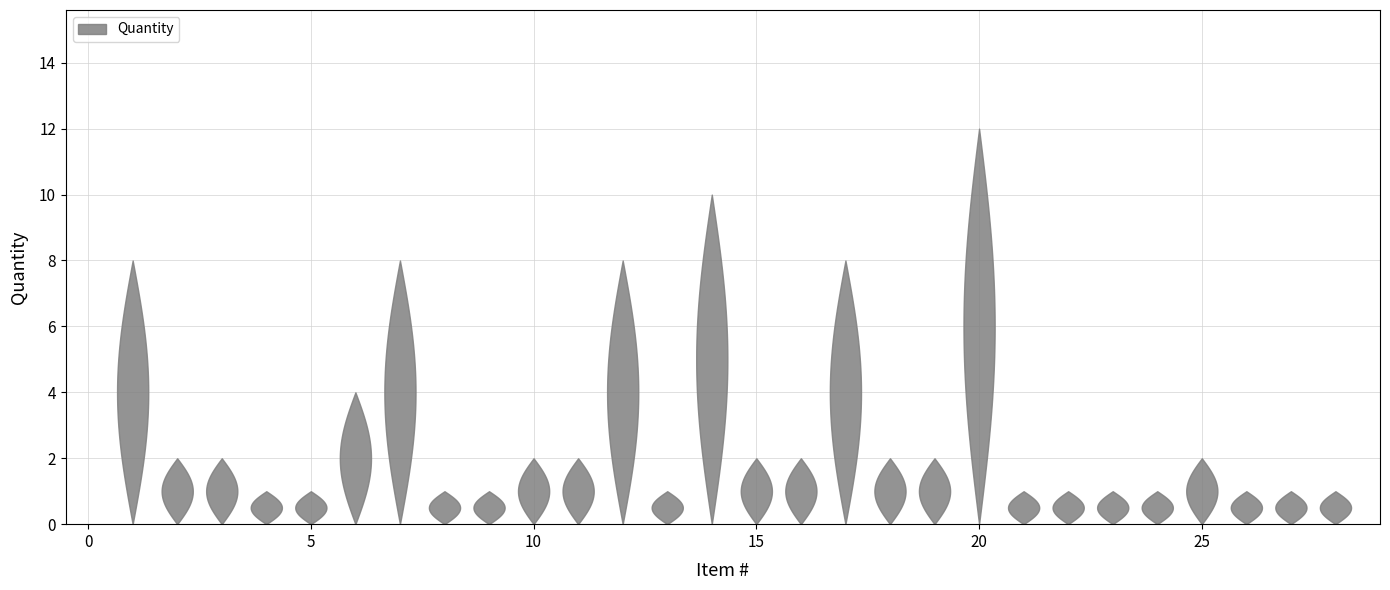

Reading right to left, extract all data points from this chart.

28=1	27=1	26=1	25=2	24=1	23=1	22=1	21=1	20=12	19=2	18=2	17=8	16=2	15=2	14=10	13=1	12=8	11=2	10=2	9=1	8=1	7=8	6=4	5=1	4=1	3=2	2=2	1=8